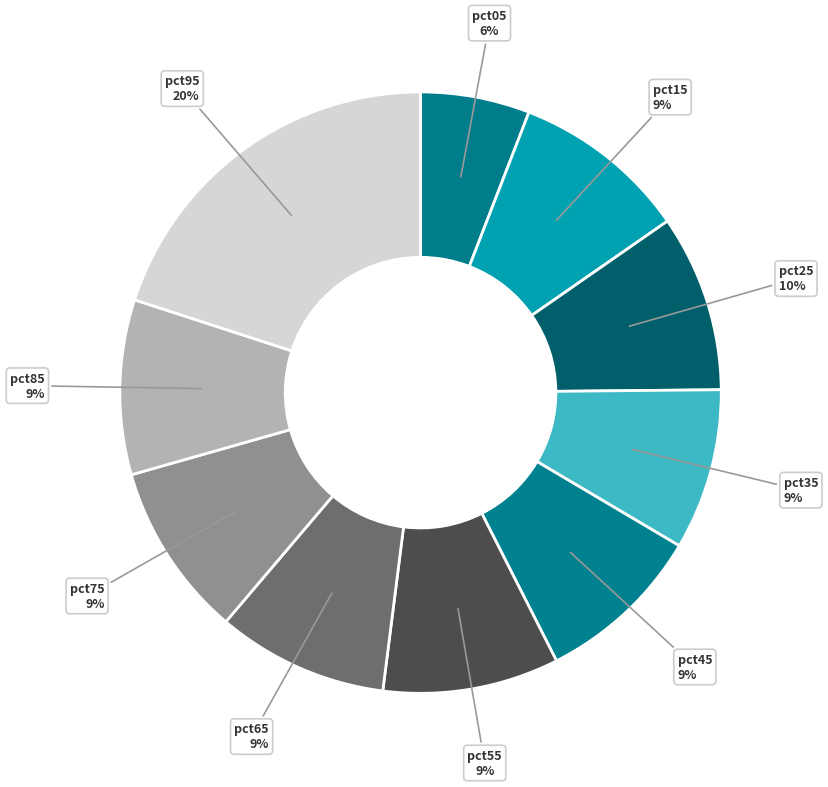

What is the smallest slice in the pie chart?

pct05